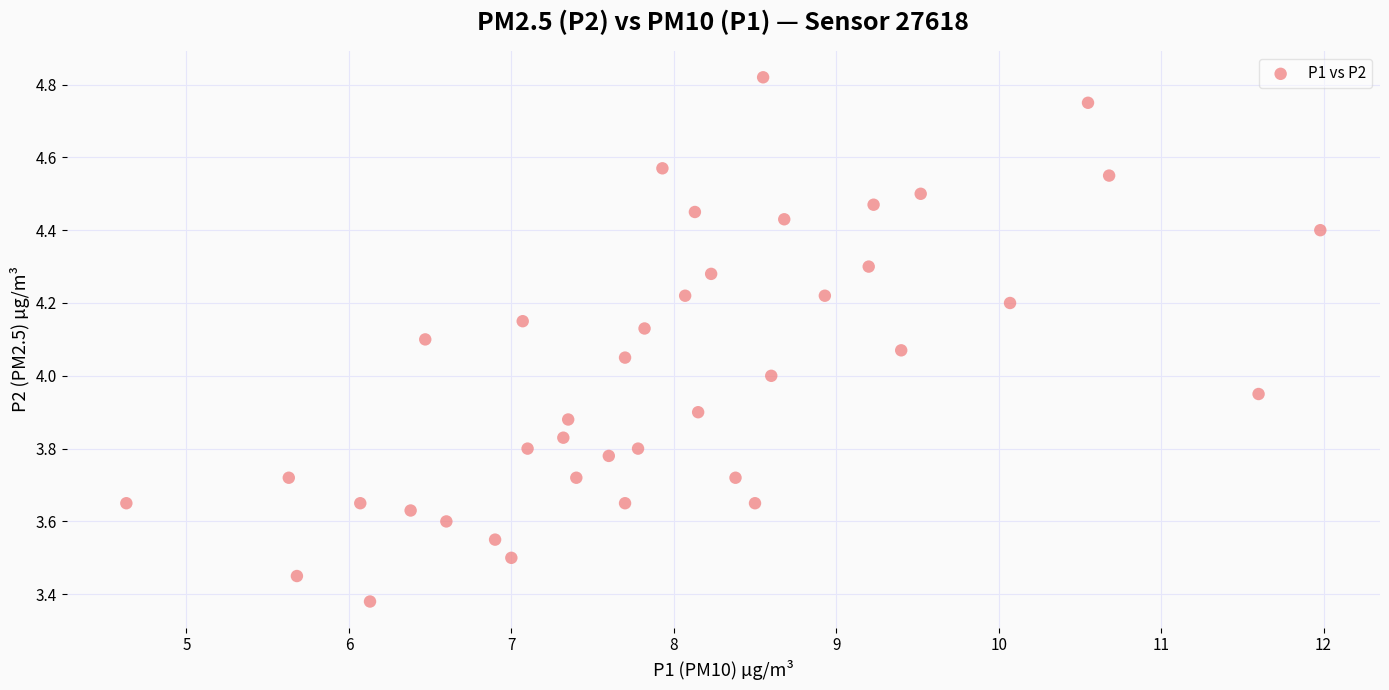

What is the range of Y values (max minus min)?

1.4